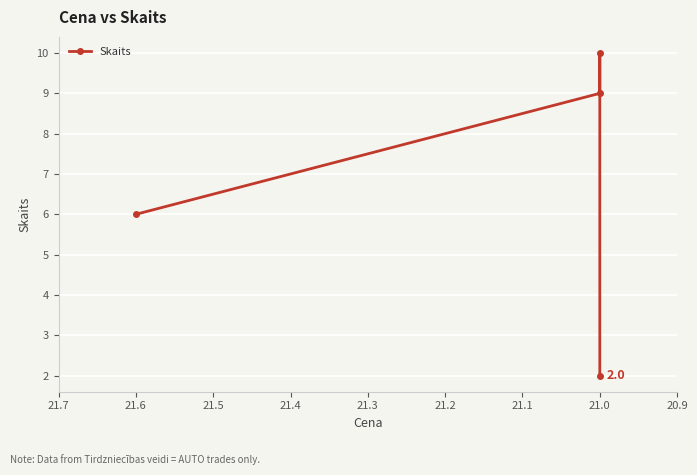

What is the sum of all values?

27